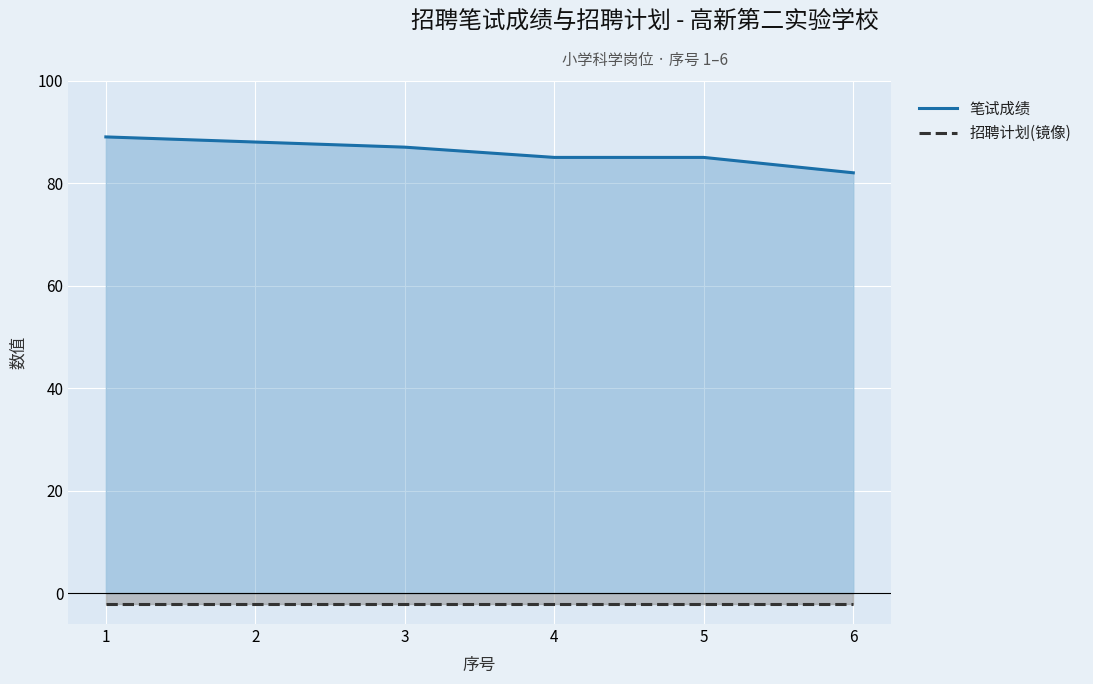

Which series has the largest total across all categories?

笔试成绩